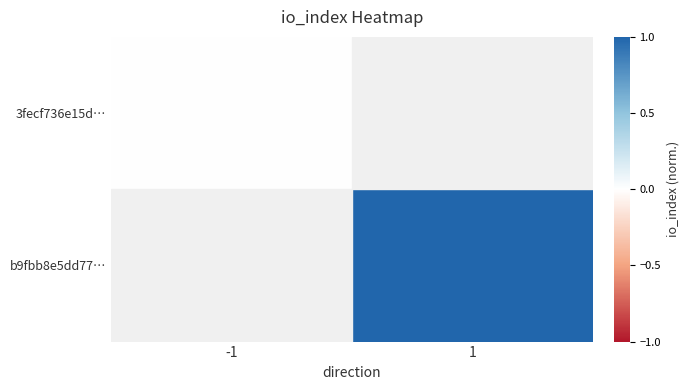

Is the value of 3fecf736e15d… at 1 greater than the value of b9fbb8e5dd77… at -1?

No